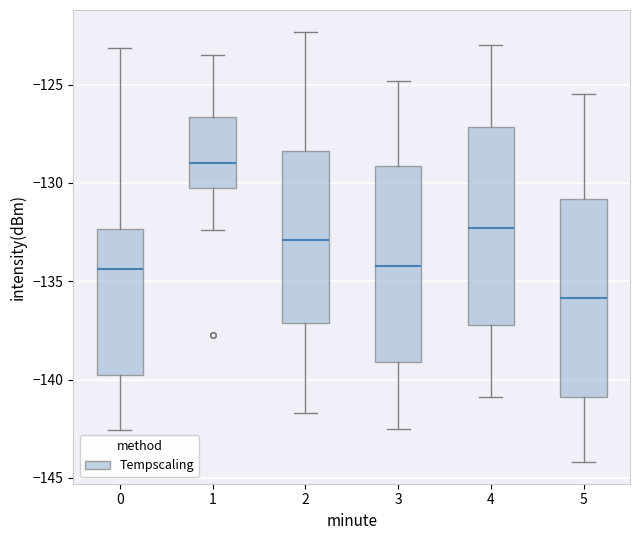

Where does the median line of the box at x = 0 sit on the y-axis? The values are not printed on the chart, so give them approximately, as read against the axis.

-134.5